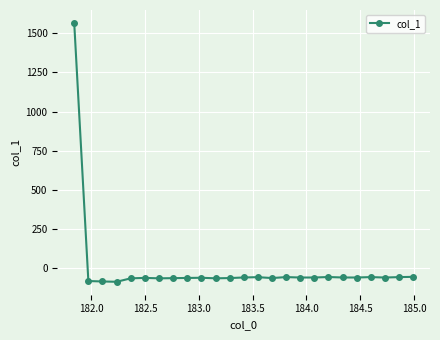

What is the difference between the maximum and minimum values?

1650.7